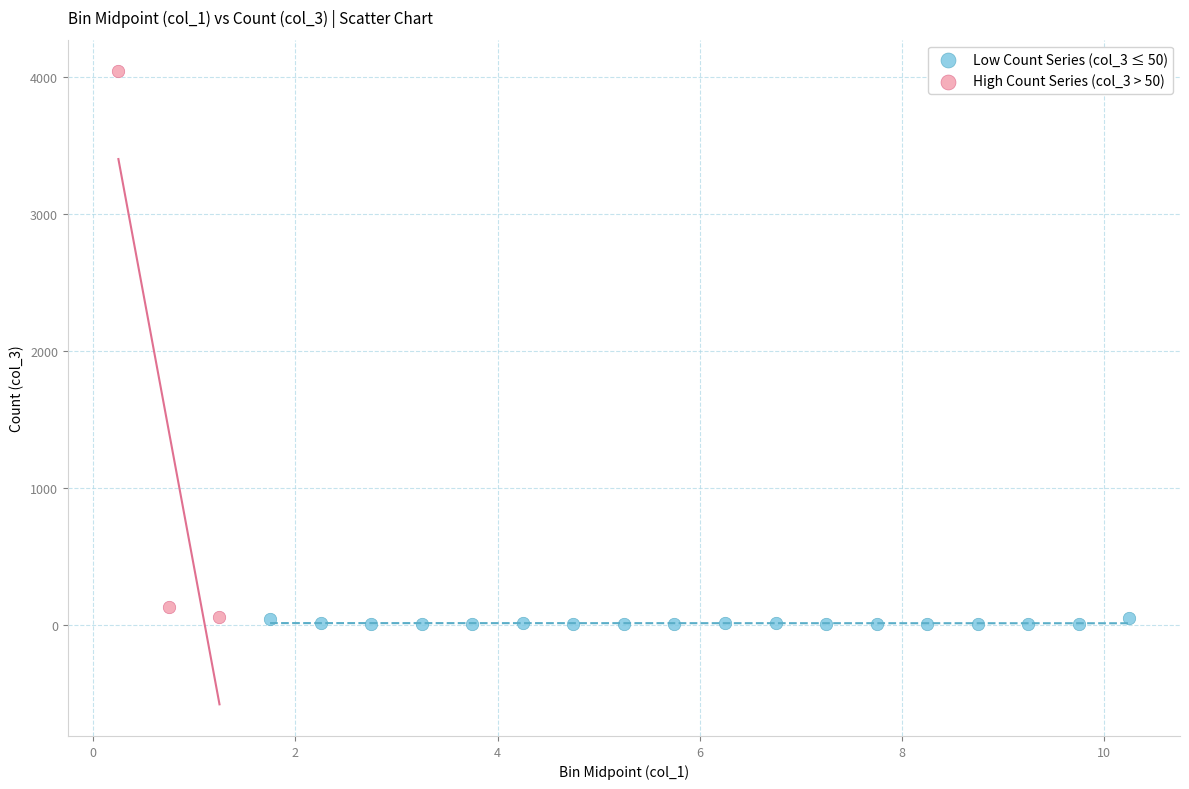

Which series has the widest spread of Y values?

High Count Series (col_3 > 50)